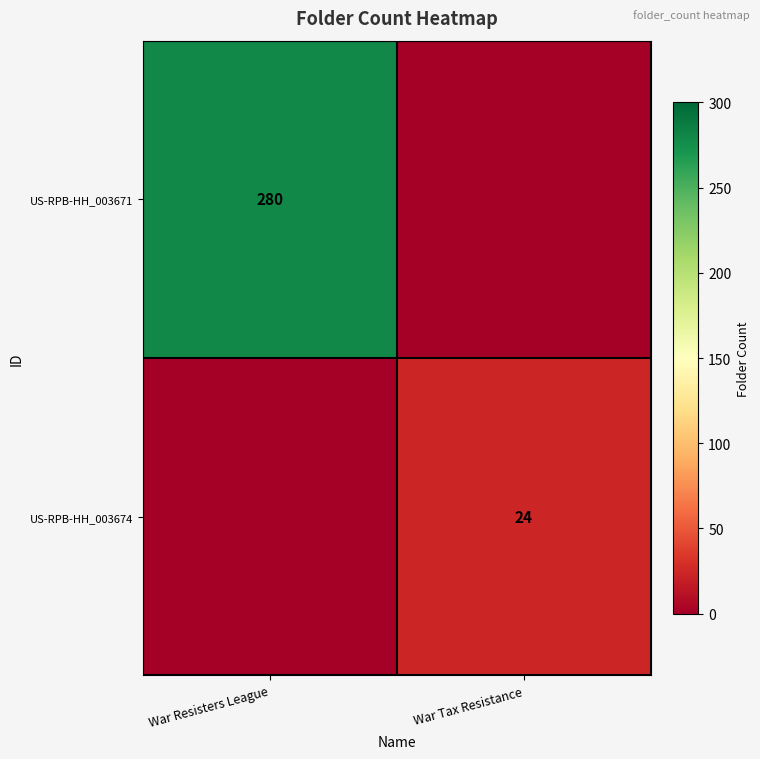

True or false: US-RPB-HH_003674 has a value of 24 at War Tax Resistance.

True